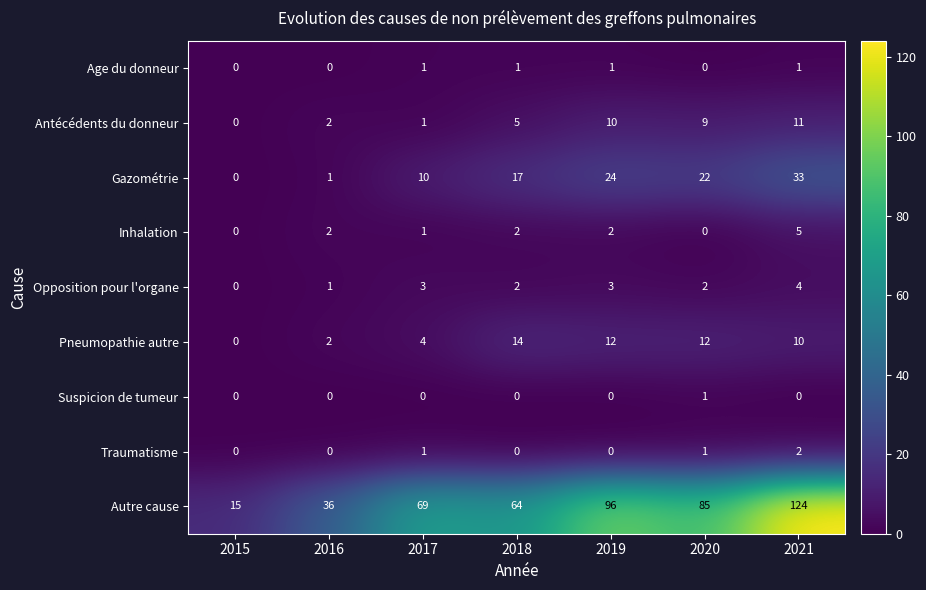

Rank the categories by Autre cause value from lowest to highest.

2015, 2016, 2018, 2017, 2020, 2019, 2021